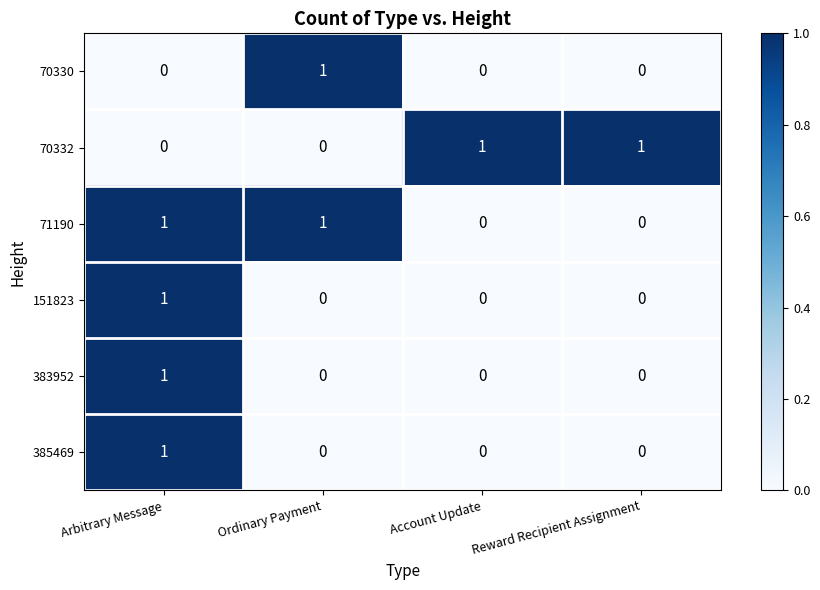

The value of 70332 at Arbitrary Message is 0. True or false?

True